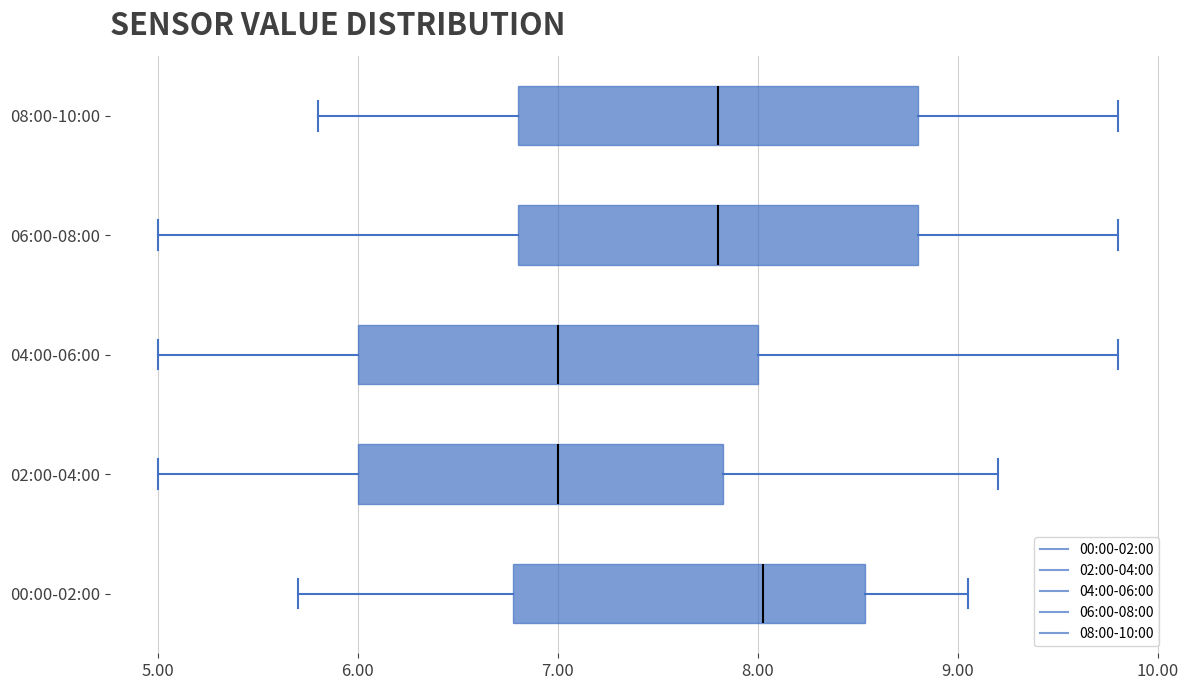

Where does the median line of the box for 00:00-02:00 sit on the x-axis? The values are not printed on the chart, so give them approximately, as read against the axis.

8.0